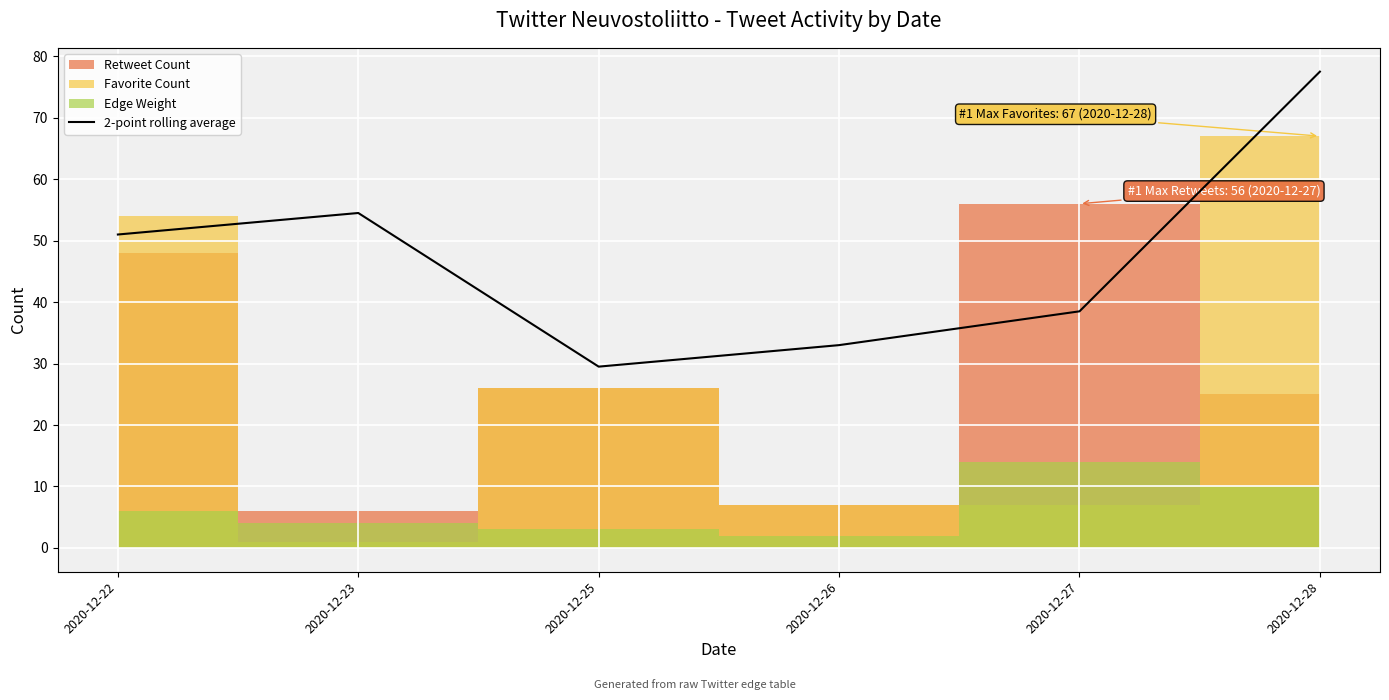

What is the highest value of the 2-point rolling average series?

77.5